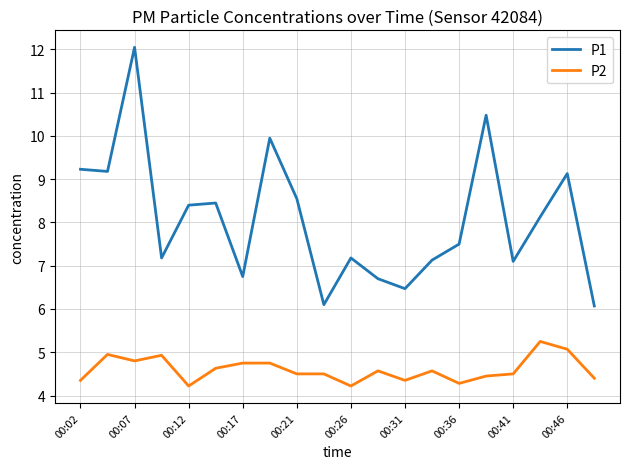

True or false: P2 and P1 cross at least once.

False